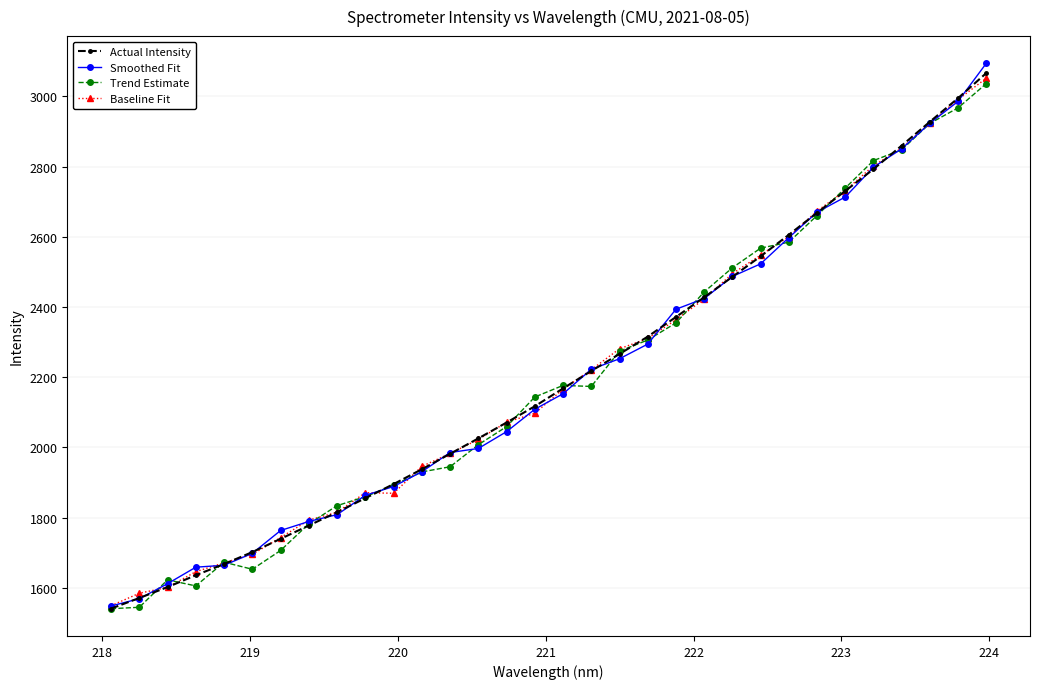

What is the value of the Trend Estimate point at the 22nd from the left?

2443.0